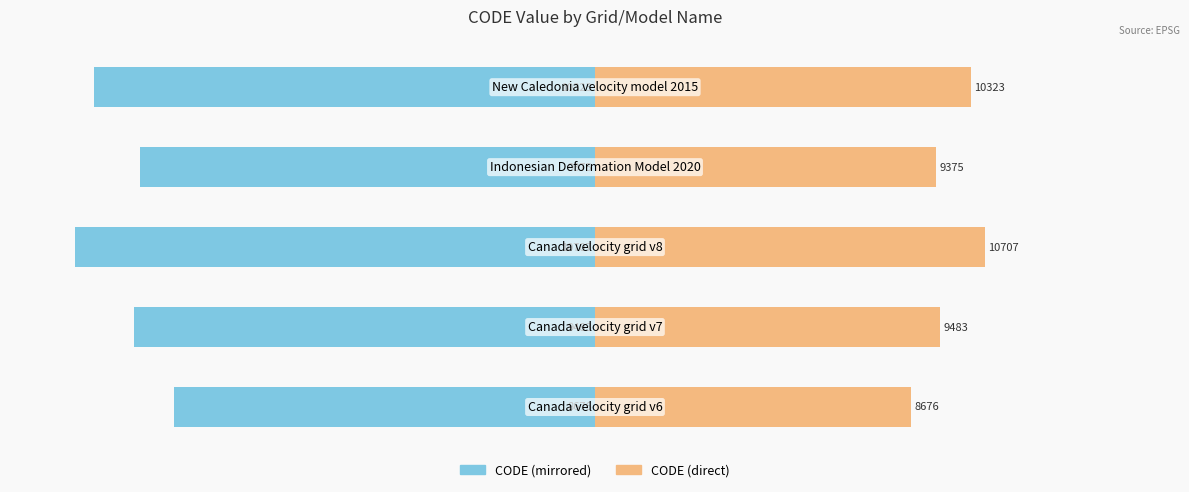

At how many categories does at least one series exceed -11?

5